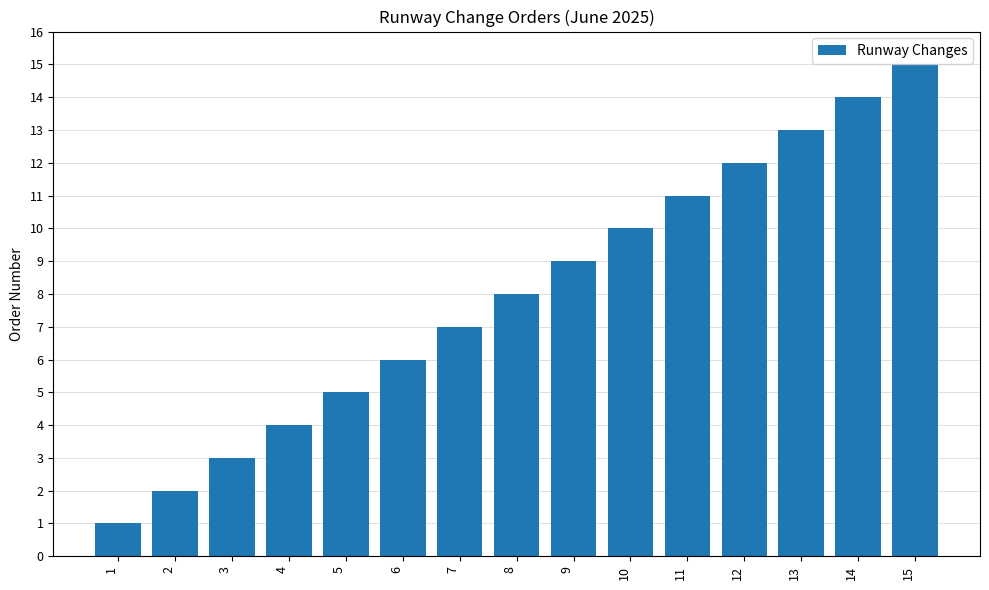

What is the difference between the maximum and minimum values?

14